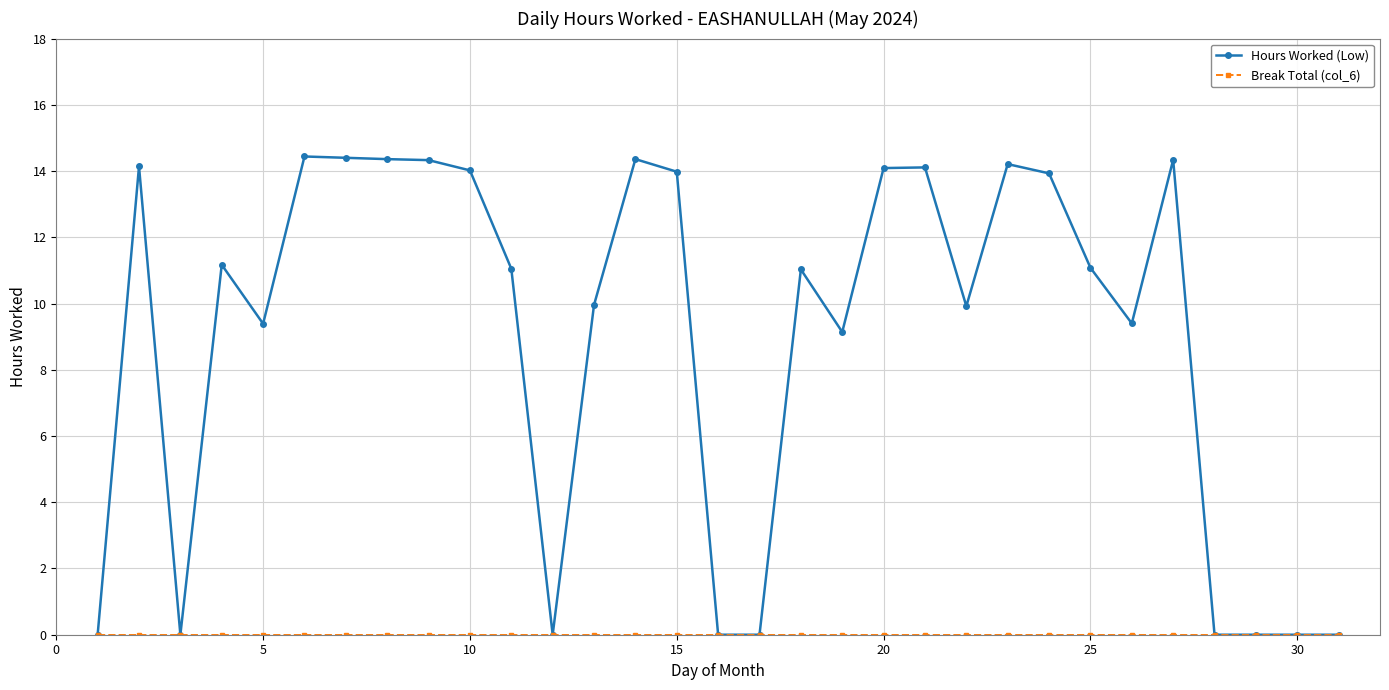

At how many categories does at least one series exceed 1?

22